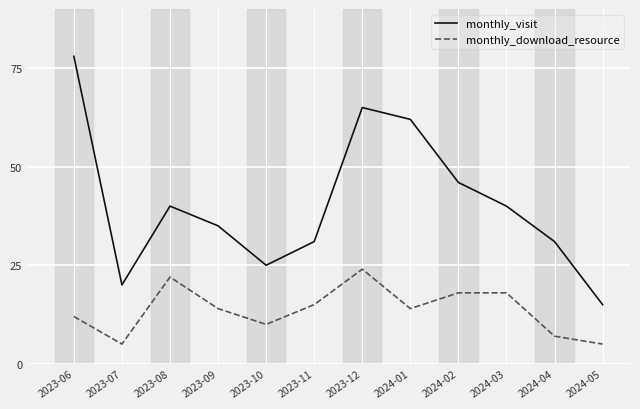

What is the difference between the highest and lowest values at 2023-06?

66